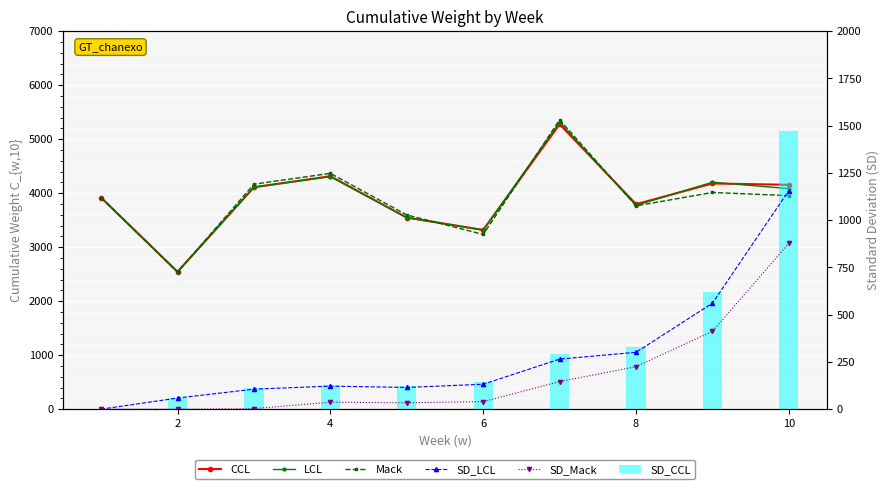

At which label does Mack reach its minimum?

2